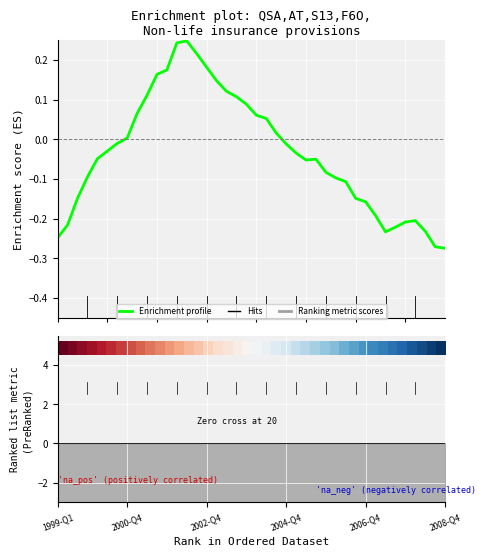

What is the lowest value of the Enrichment profile series?

-0.3